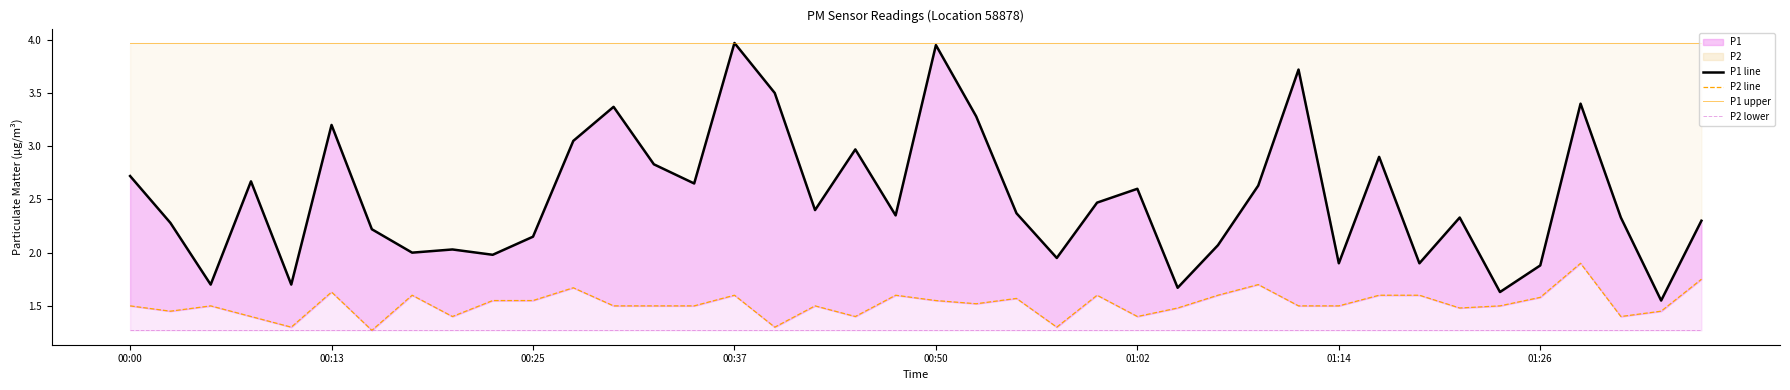

What is the smallest value displayed?

1.3